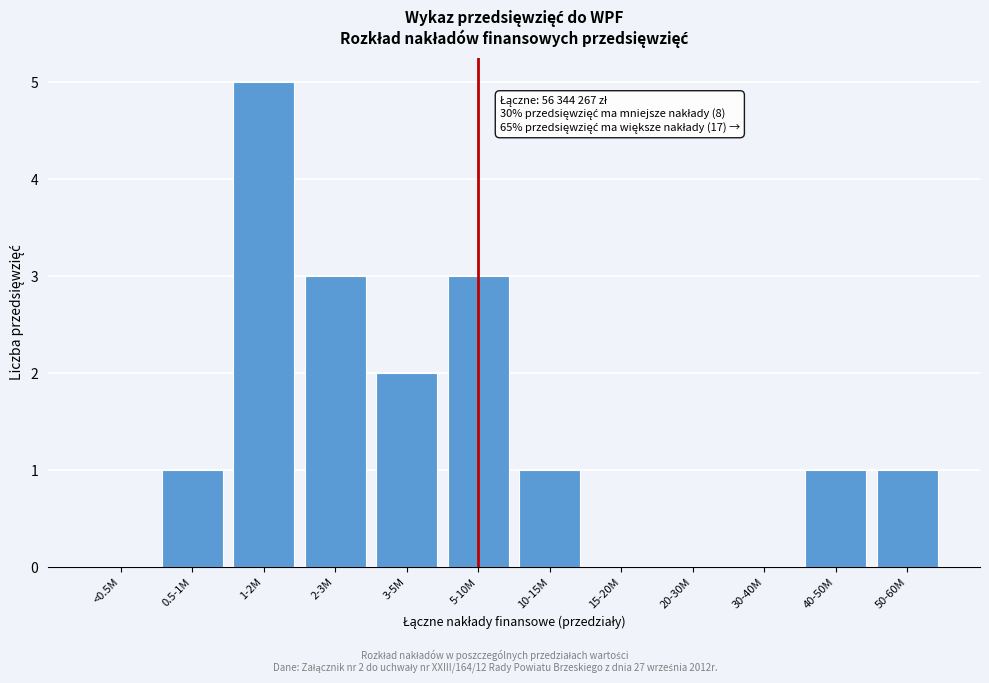

Reading left to right, what are all the values shown in this chart?

<0.5M=0	0.5-1M=1	1-2M=5	2-3M=3	3-5M=2	5-10M=3	10-15M=1	15-20M=0	20-30M=0	30-40M=0	40-50M=1	50-60M=1